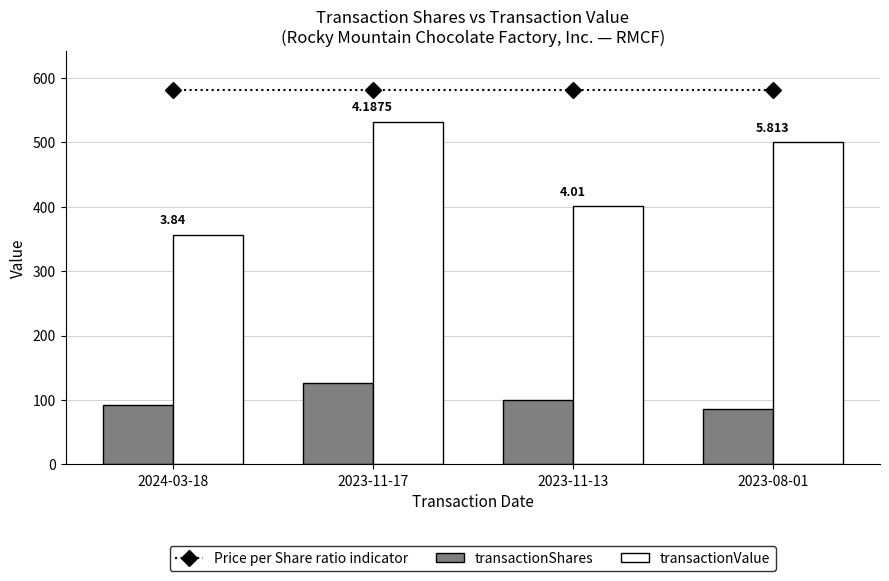

Which has a higher value, 2024-03-18 or 2023-11-13?

2024-03-18